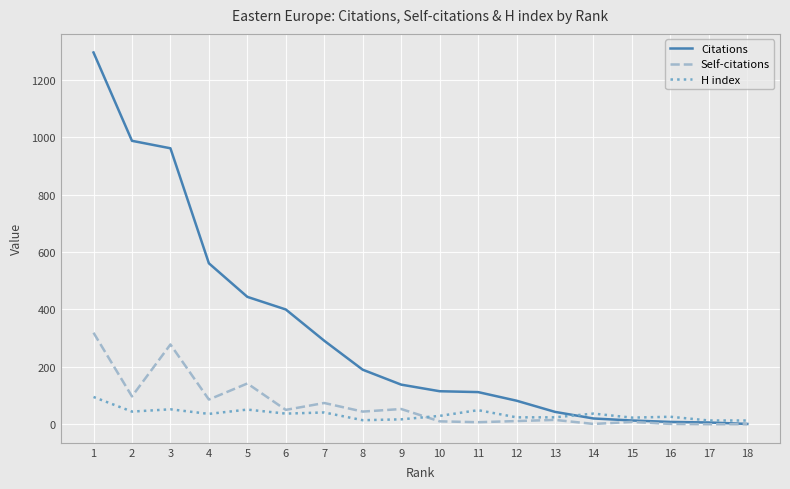

Read the Citations value at 8.

190